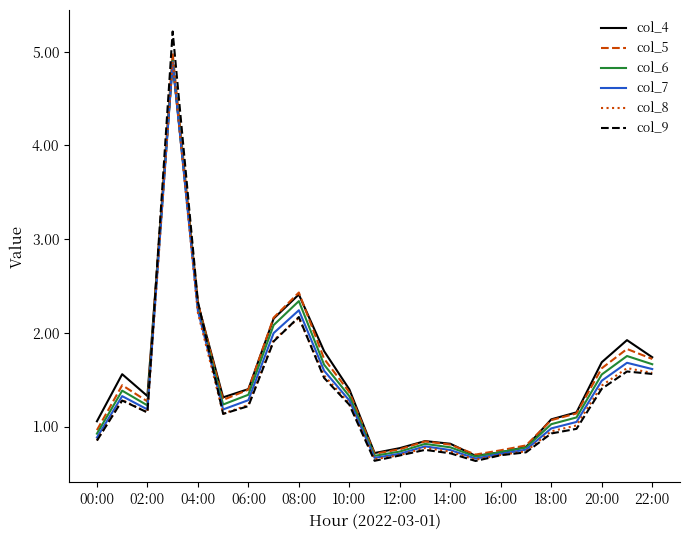

What is the lowest value of the col_8 series?

0.6